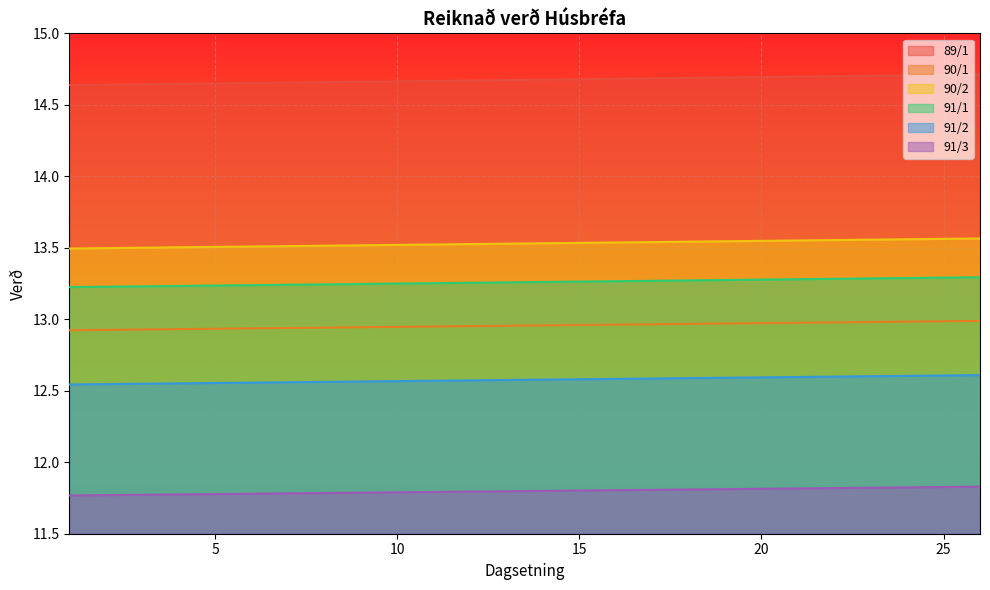

True or false: 91/2 has more than 2 interior local peaks.

False